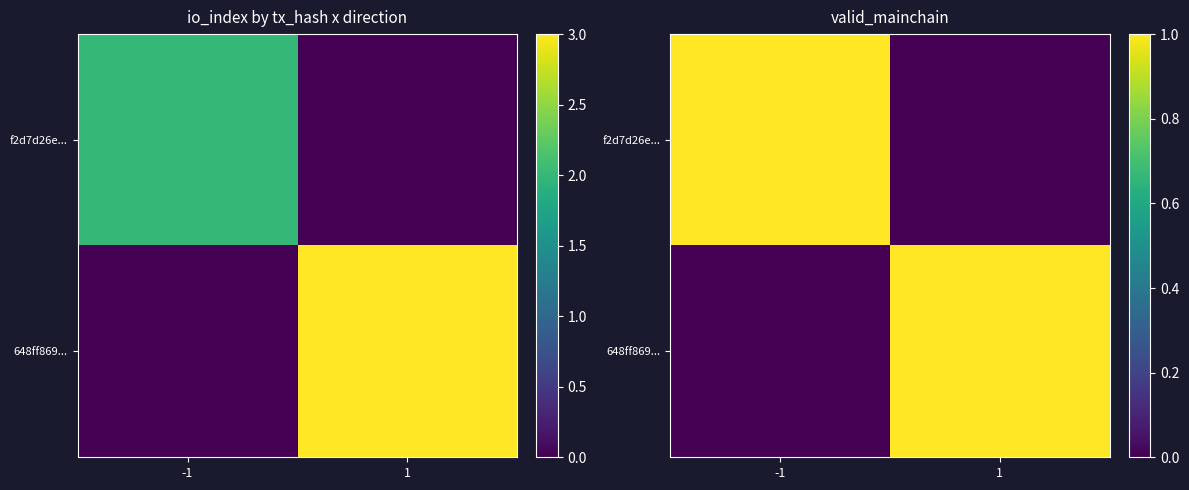

How many data points in f2d7d26e... are less than 1?

1